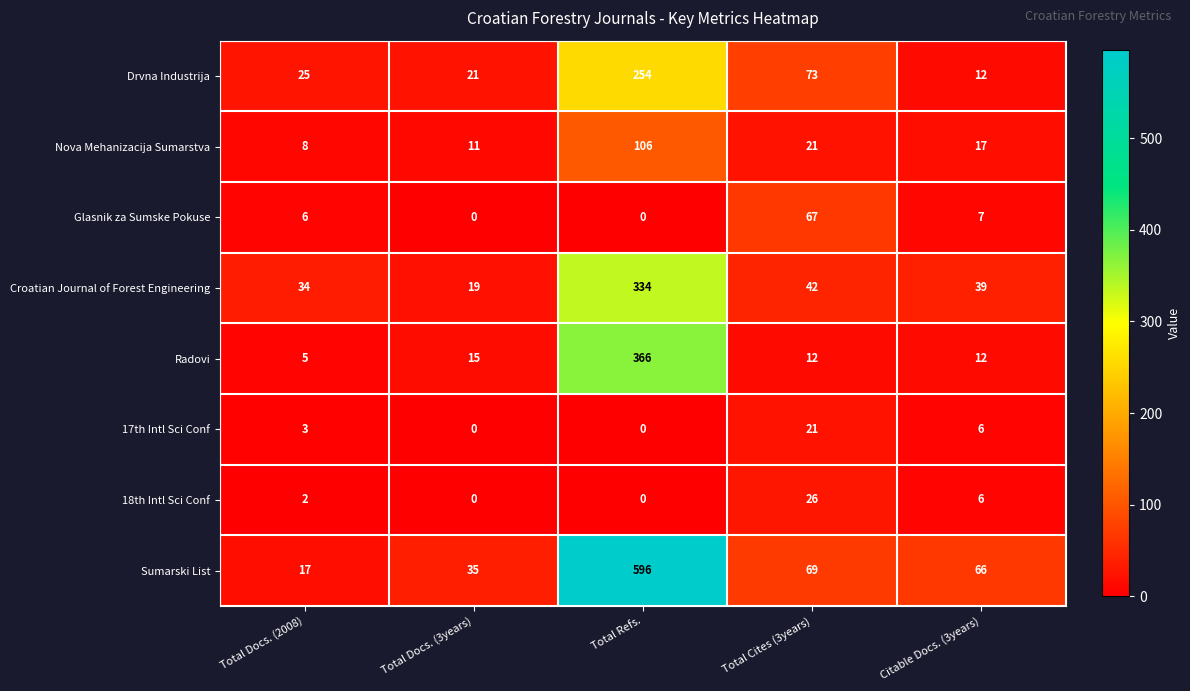

True or false: Sumarski List has a value of 66 at Citable Docs. (3years).

True